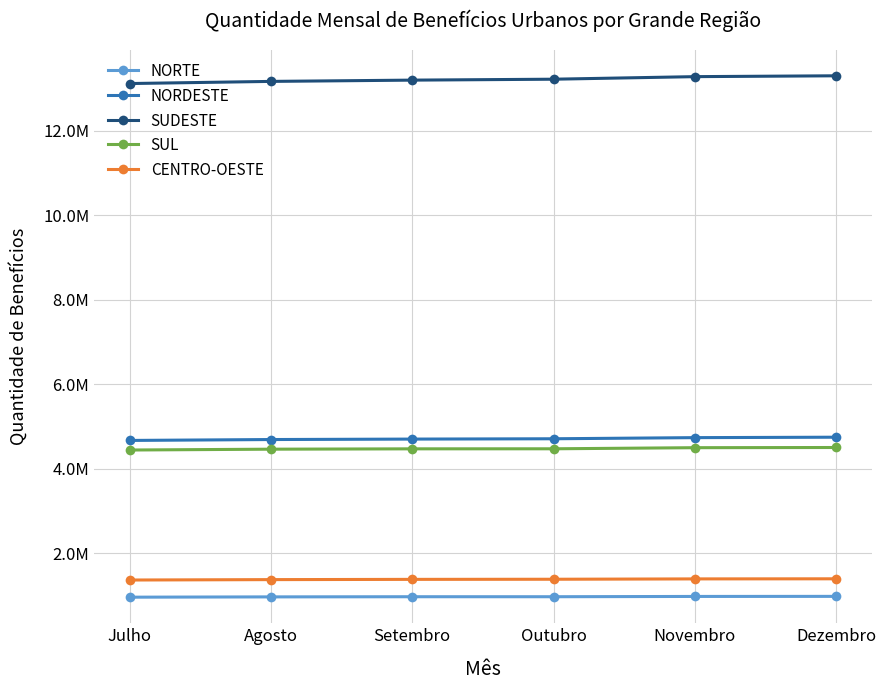

Is this an area chart (filled region under the line)?

No